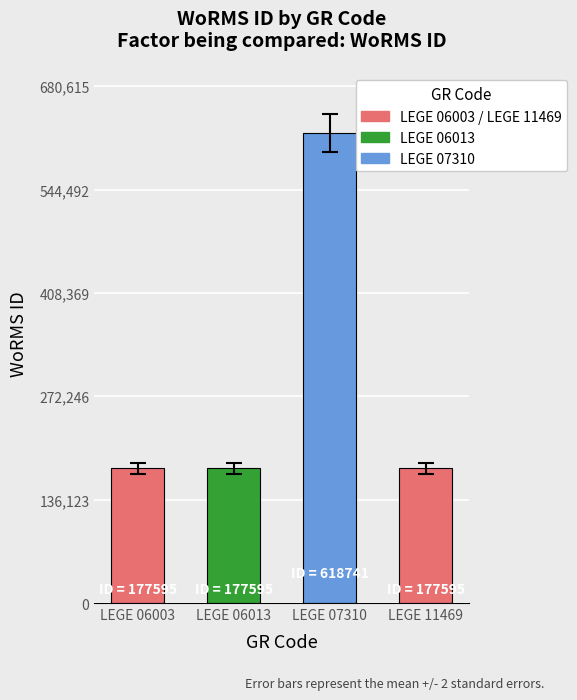

What is the greatest value displayed?

618741